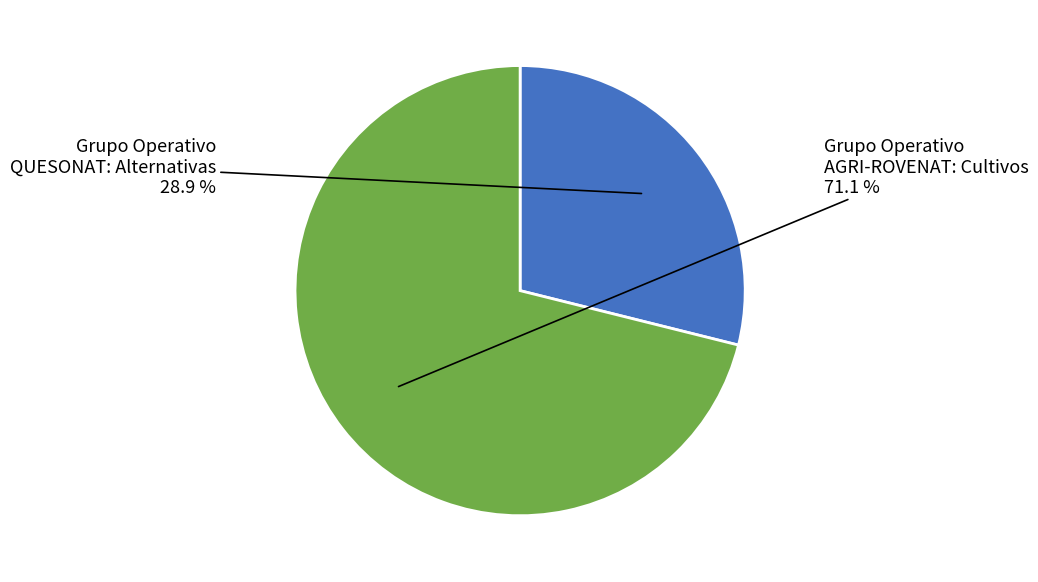

Is there any slice that represents more than half of the pie?

Yes